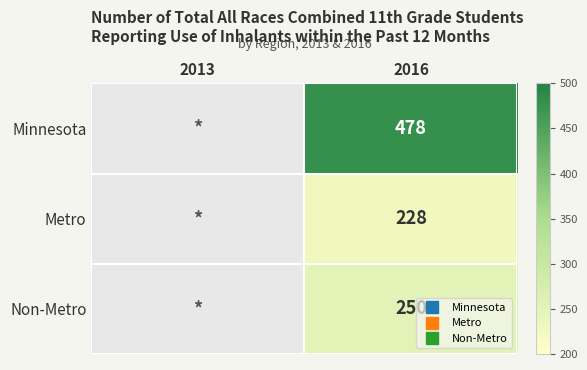

Is it true that Non-Metro equals 326.3 at 2016?

False